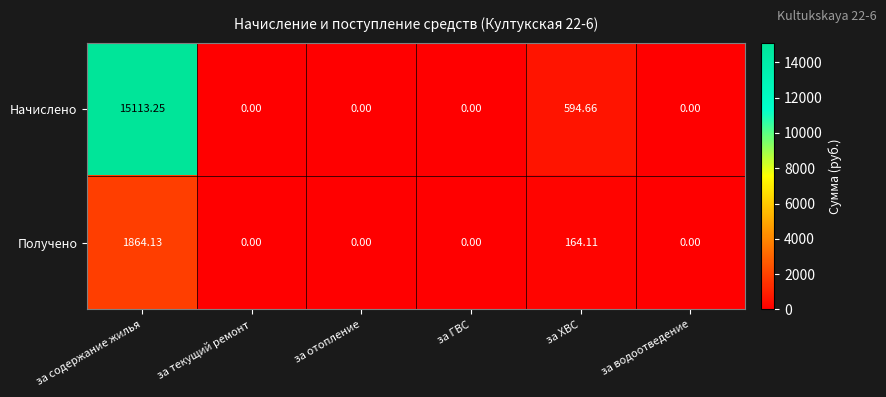

Which series has the widest spread of values?

Начислено